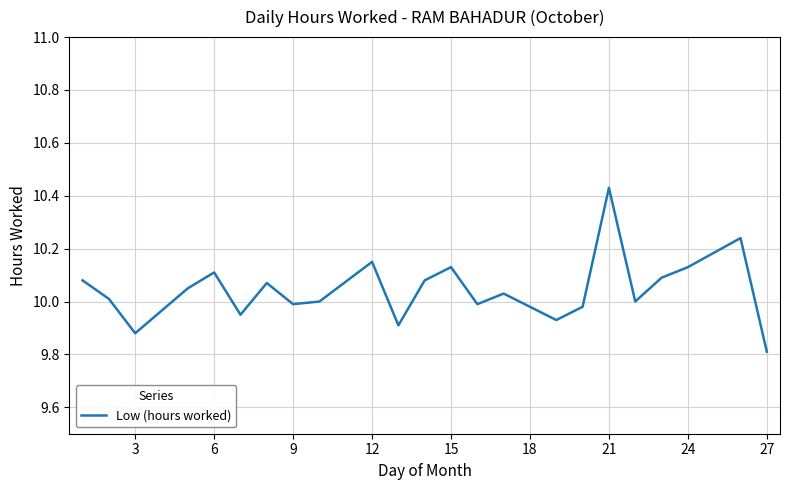

What is the minimum value shown in the chart?

9.8